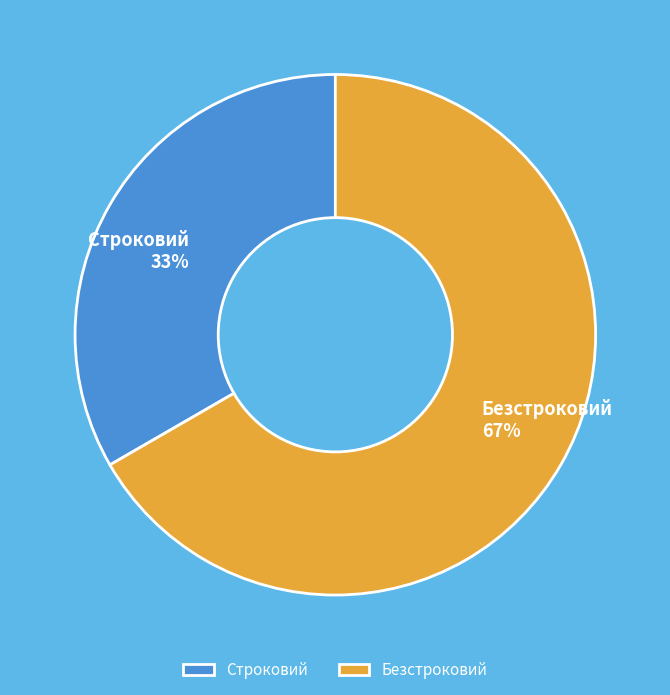

How many segments does this pie chart have?

2